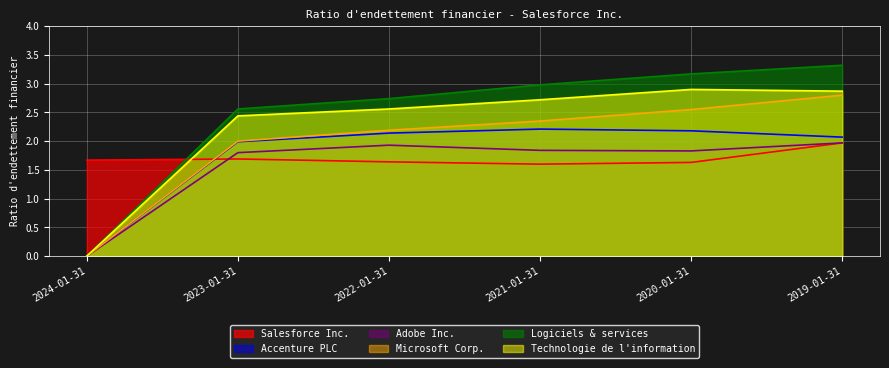

Reading left to right, transcribe all the data shown in this chart.

Salesforce Inc.: 1.7	1.7	1.6	1.6	1.6	2.0
Accenture PLC: 0.0	2.0	2.1	2.2	2.2	2.1
Adobe Inc.: 0.0	1.8	1.9	1.8	1.8	2.0
Microsoft Corp.: 0.0	2.0	2.2	2.4	2.5	2.8
Logiciels & services: 0.0	2.6	2.7	3.0	3.2	3.3
Technologie de l'information: 0.0	2.4	2.6	2.7	2.9	2.9